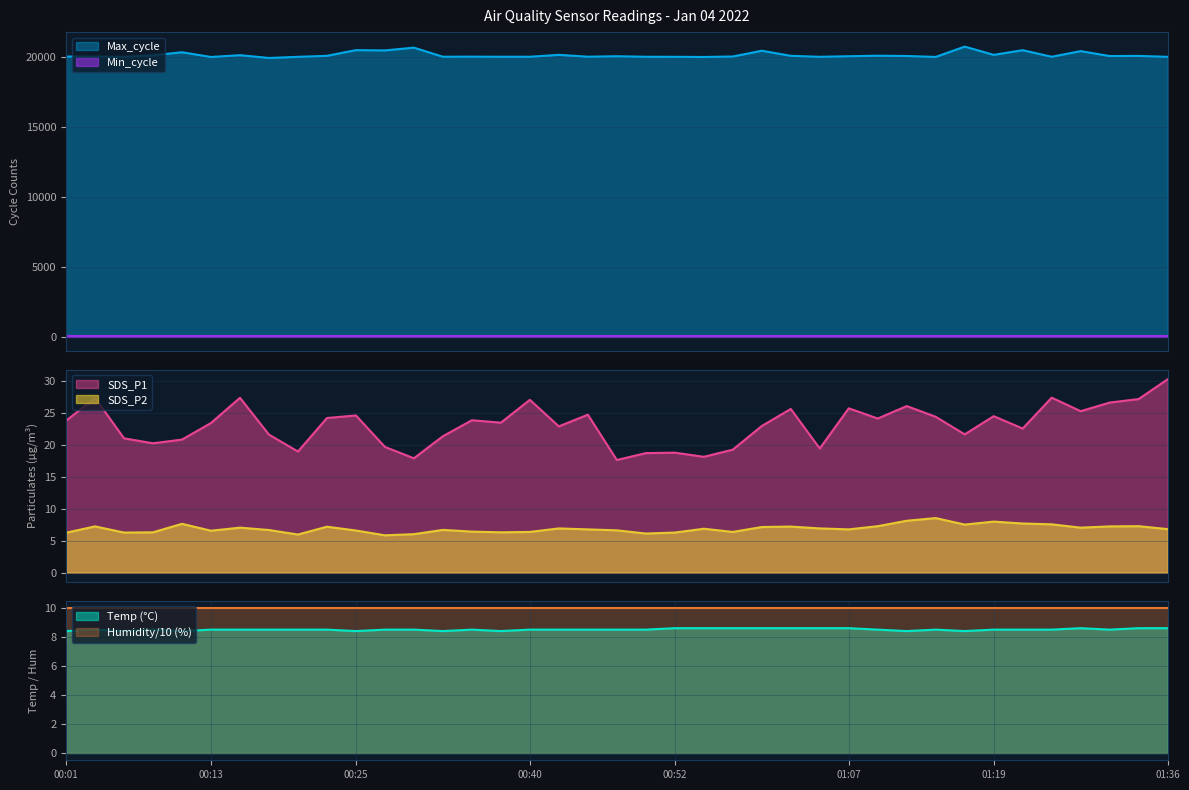

Does the chart have visible grid lines?

Yes